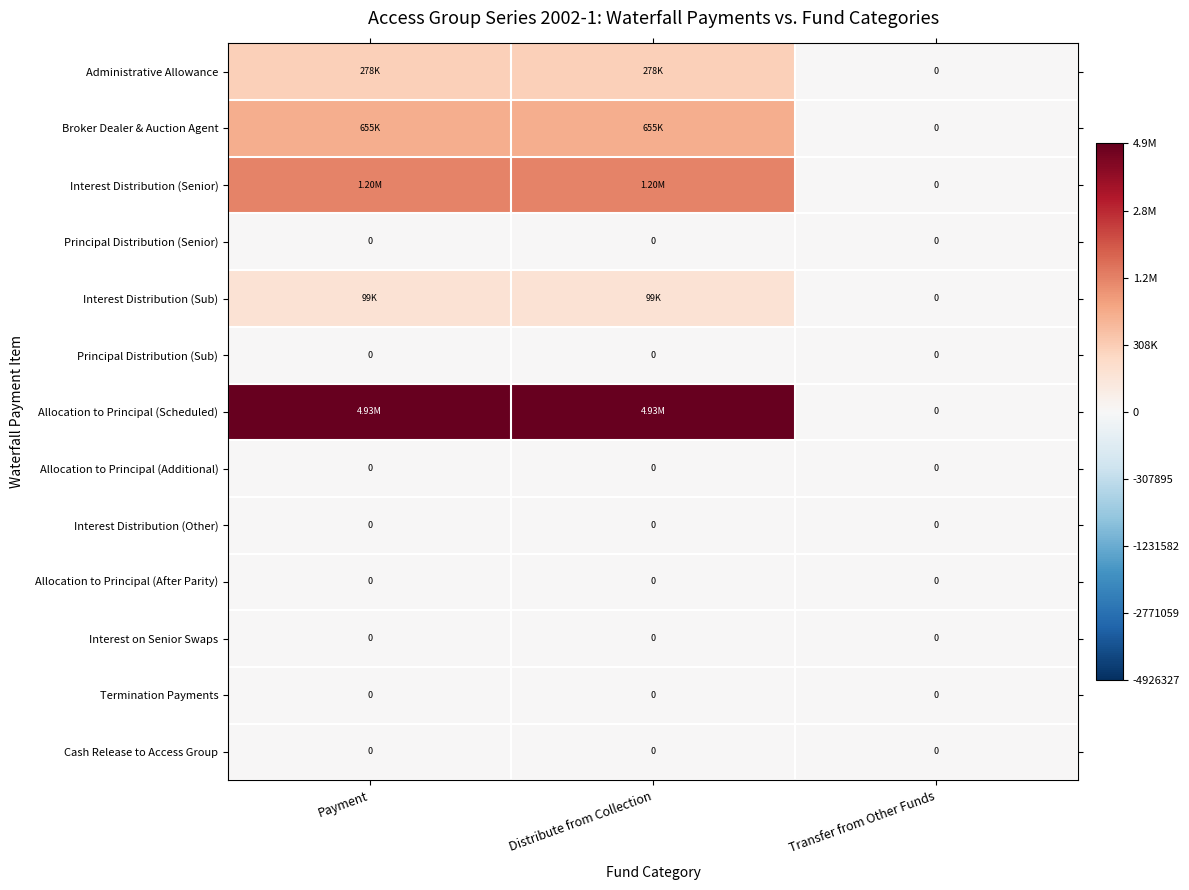

Which has a higher value, Distribute from Collection or Payment?

Distribute from Collection